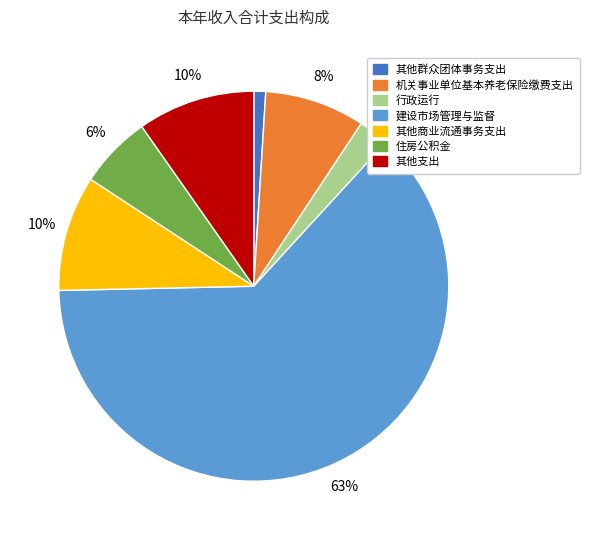

Which category has the smallest portion of the pie?

其他群众团体事务支出